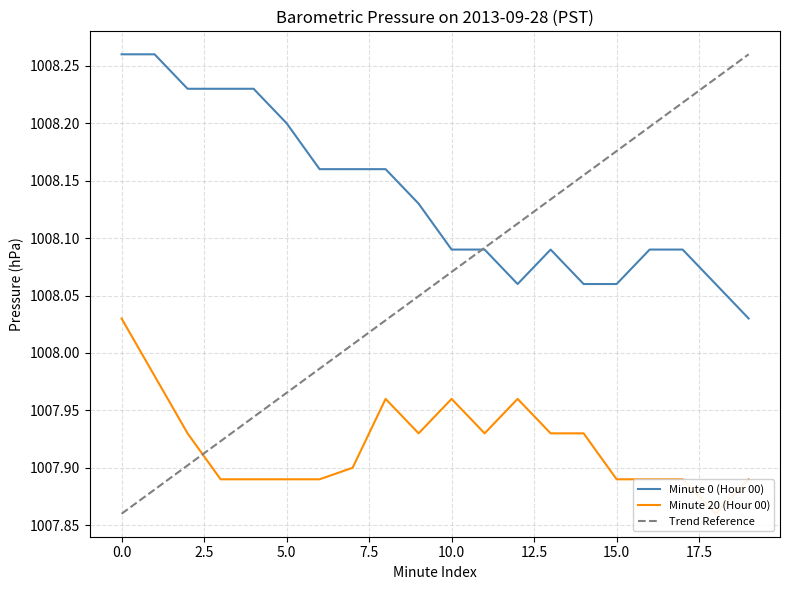

Is the value of Minute 20 (Hour 00) at 8 greater than the value of Minute 0 (Hour 00) at 6?

No